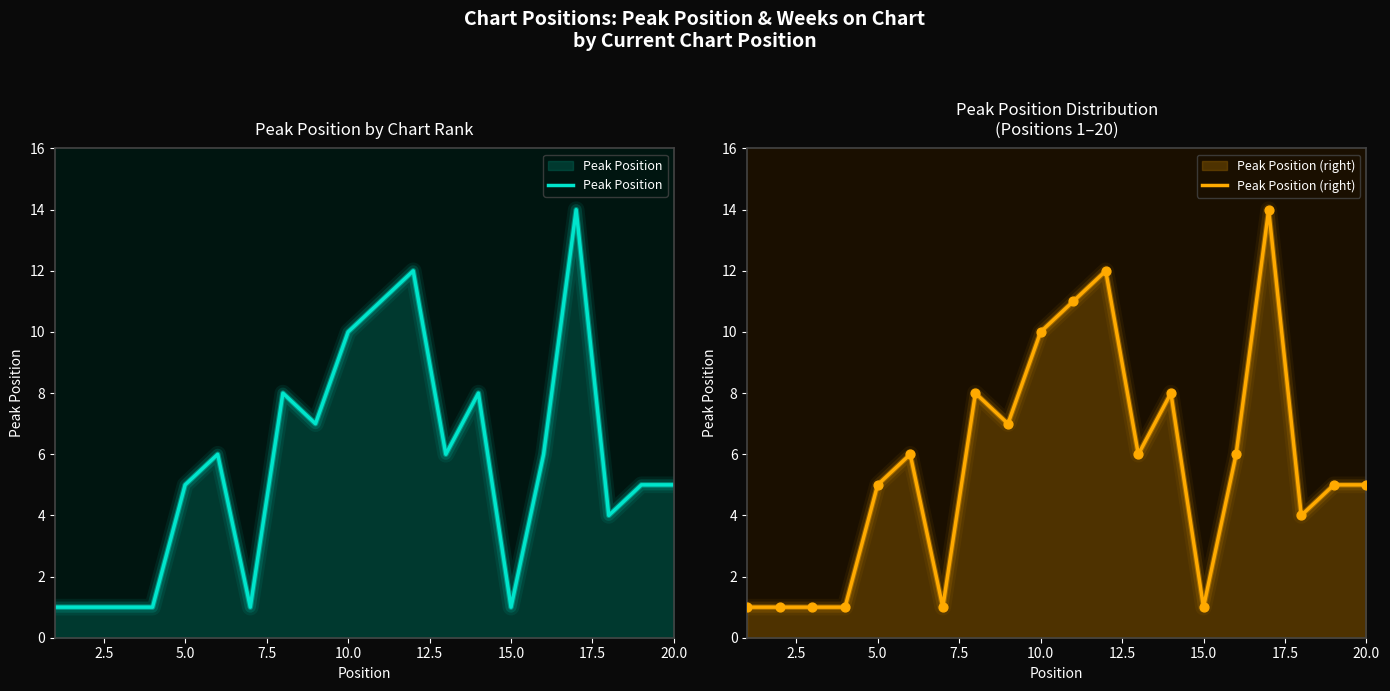

Which series reaches the maximum Y coordinate?

Peak Position